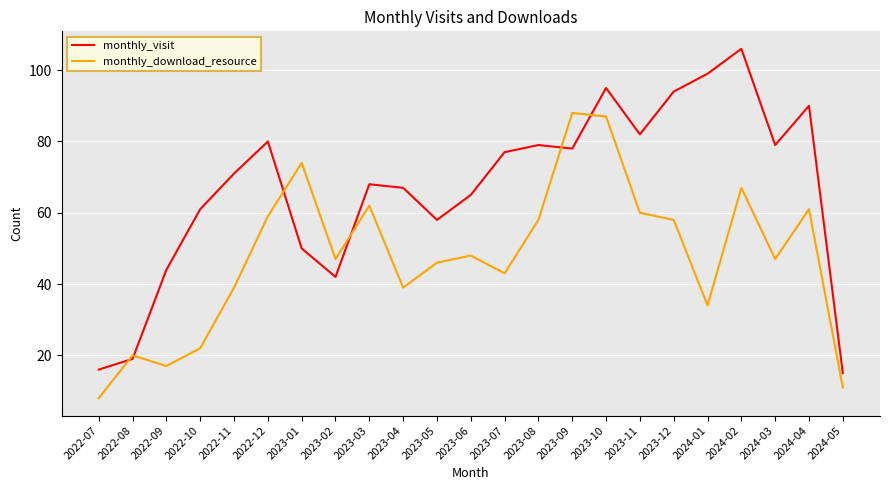

What is the sum of all monthly_visit values?

1535